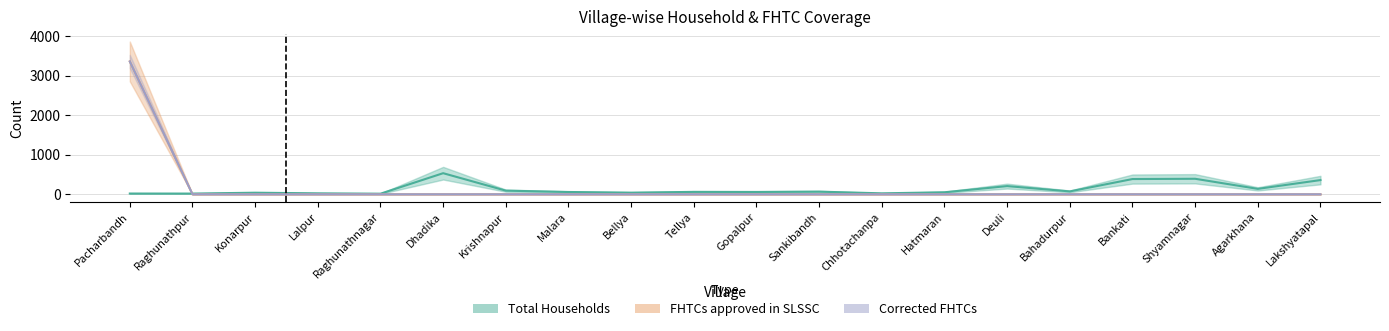

Is the value of Total Households at Agarkhana greater than the value of Corrected FHTCs at Bankati?

Yes